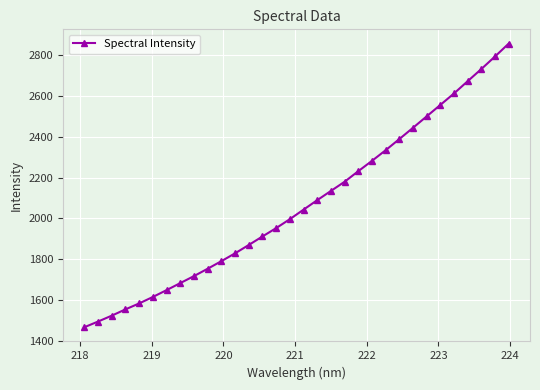

What is the difference between the maximum and second lowest values?

1365.5